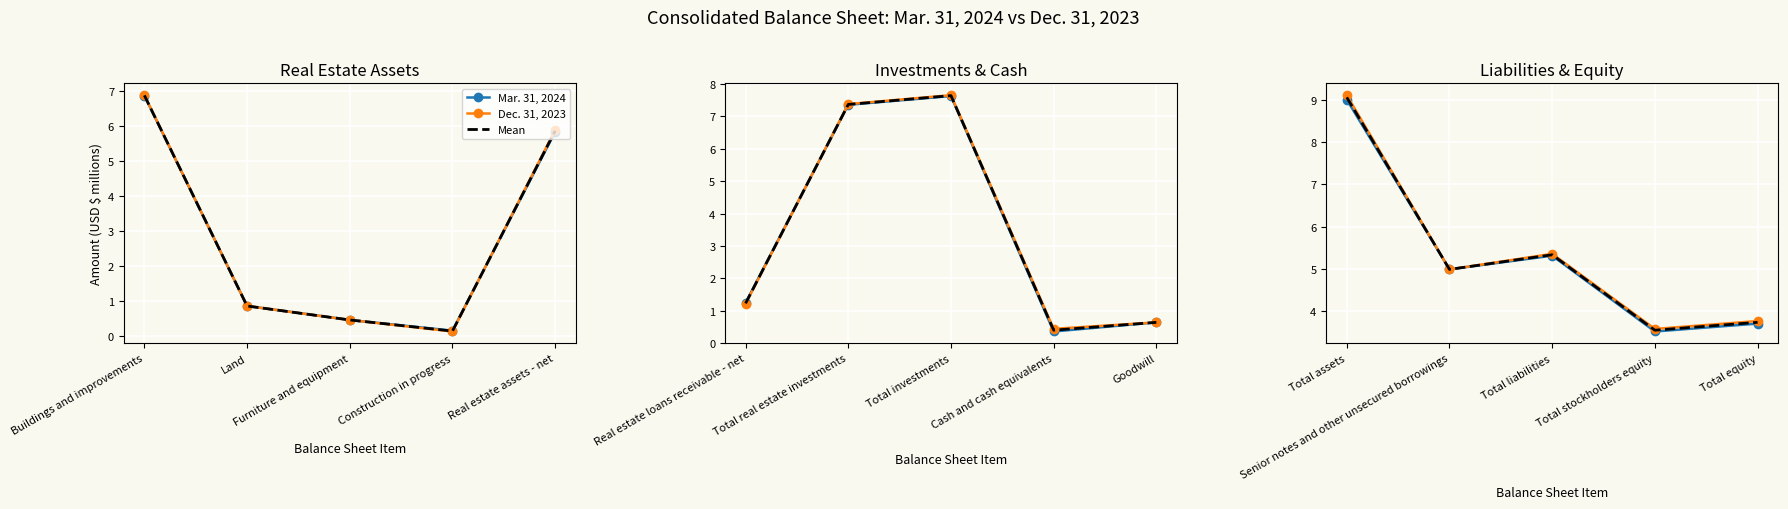

What position from the left is Total assets?

1